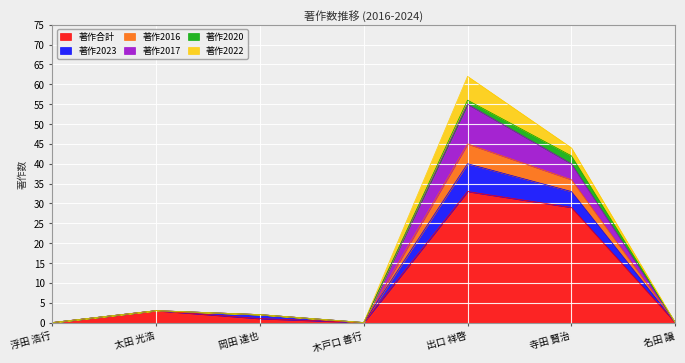

Which category has the highest value in the 著作合計 series?

出口 祥啓